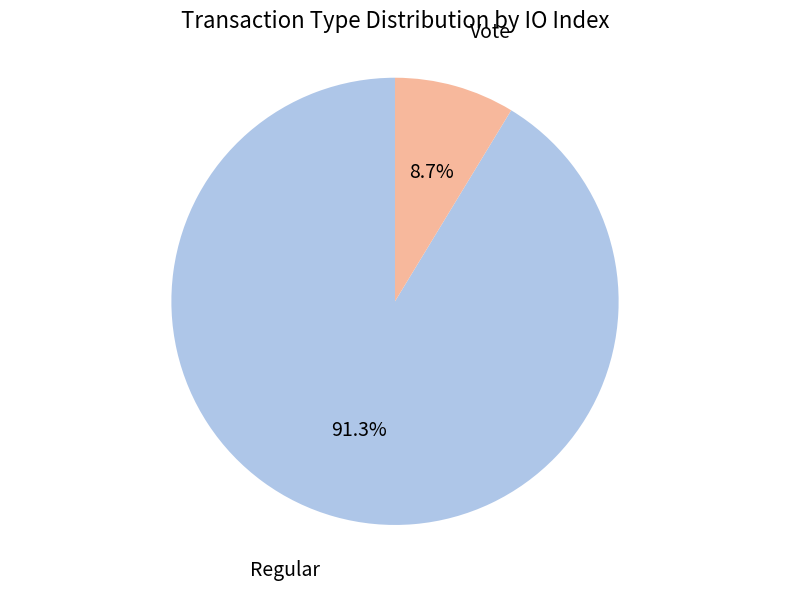

Is there any slice that represents more than half of the pie?

Yes